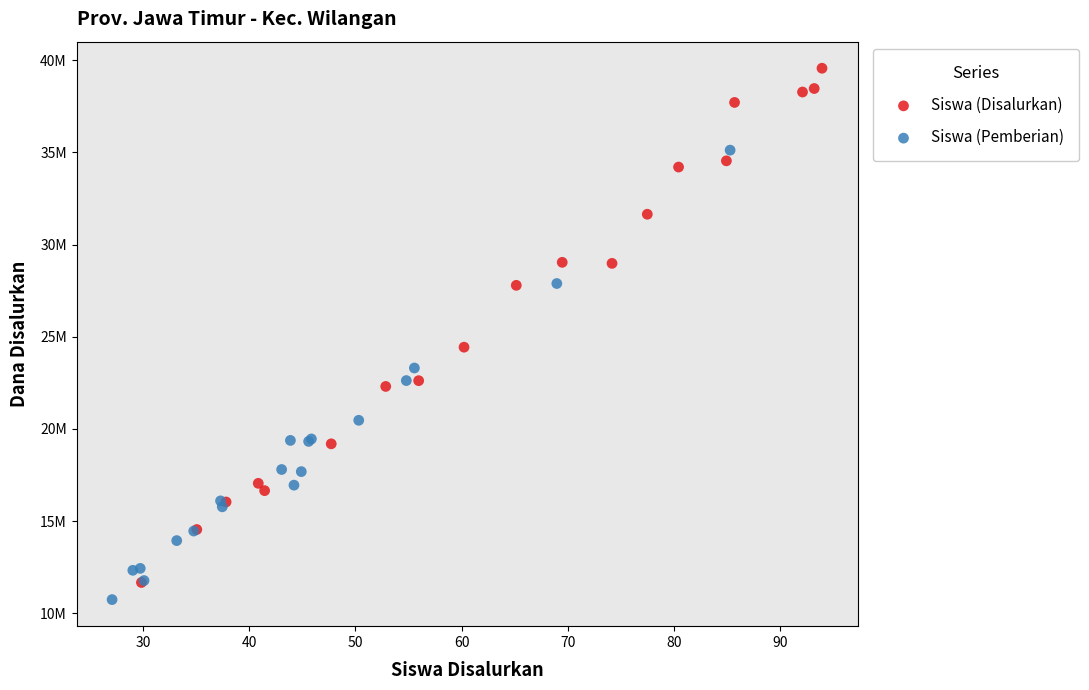

Which series reaches the minimum Y coordinate?

Siswa (Pemberian)